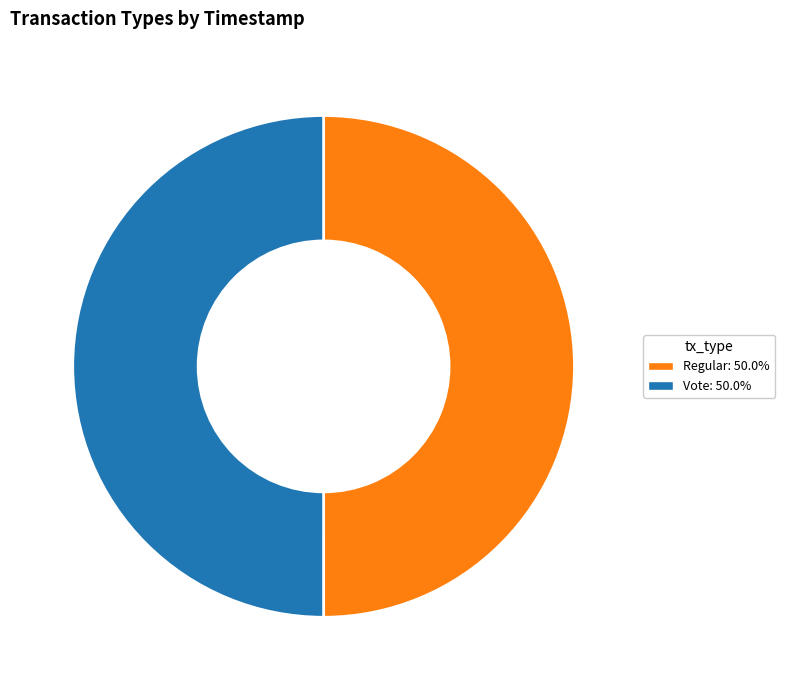

How many slices are in this pie chart?

2